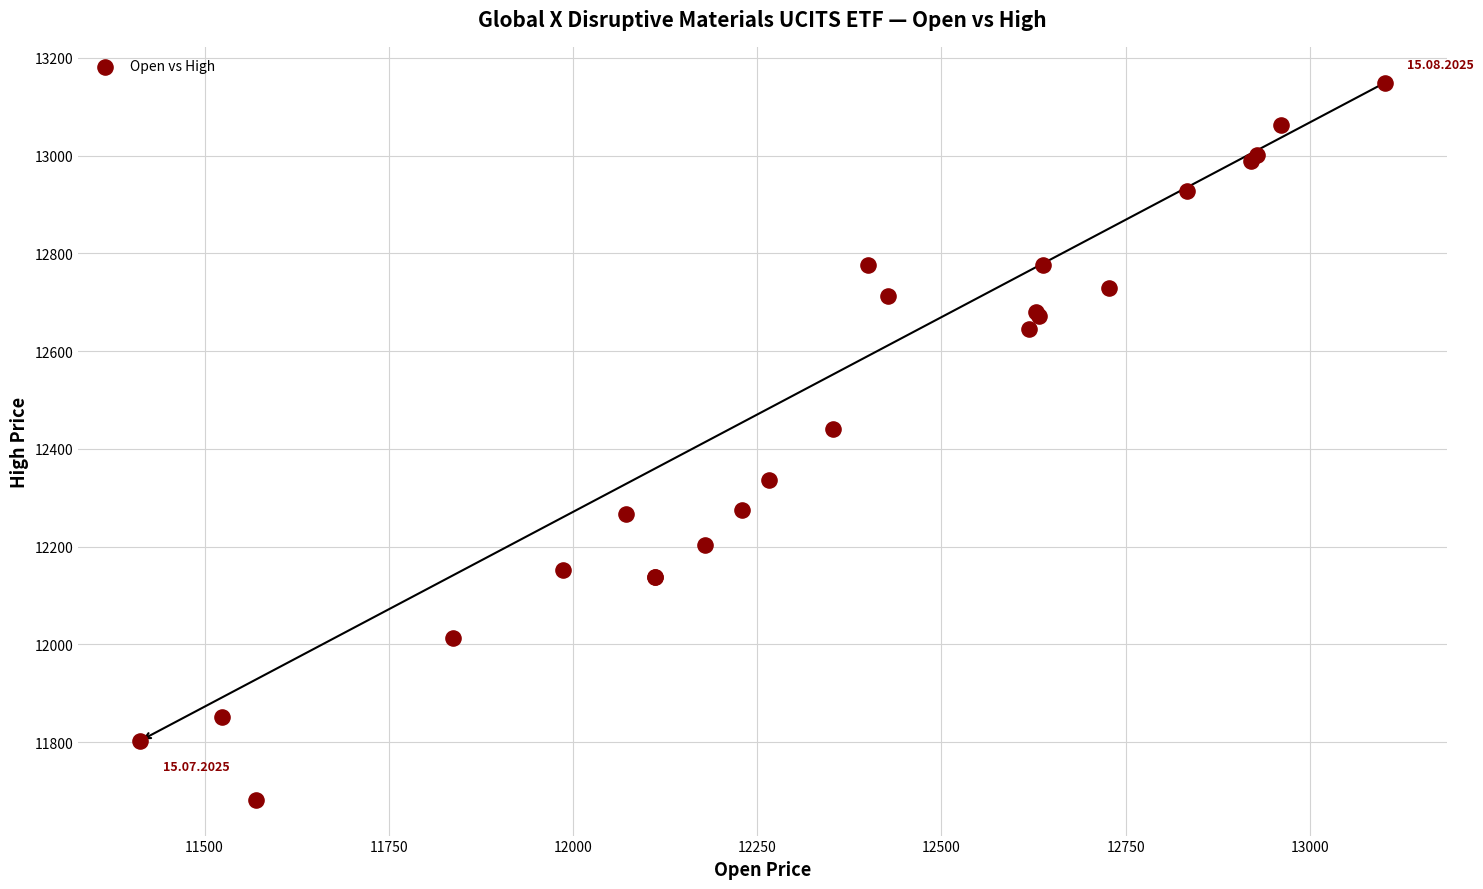

What Y value in the scatter plot is closest to 12415?

12440